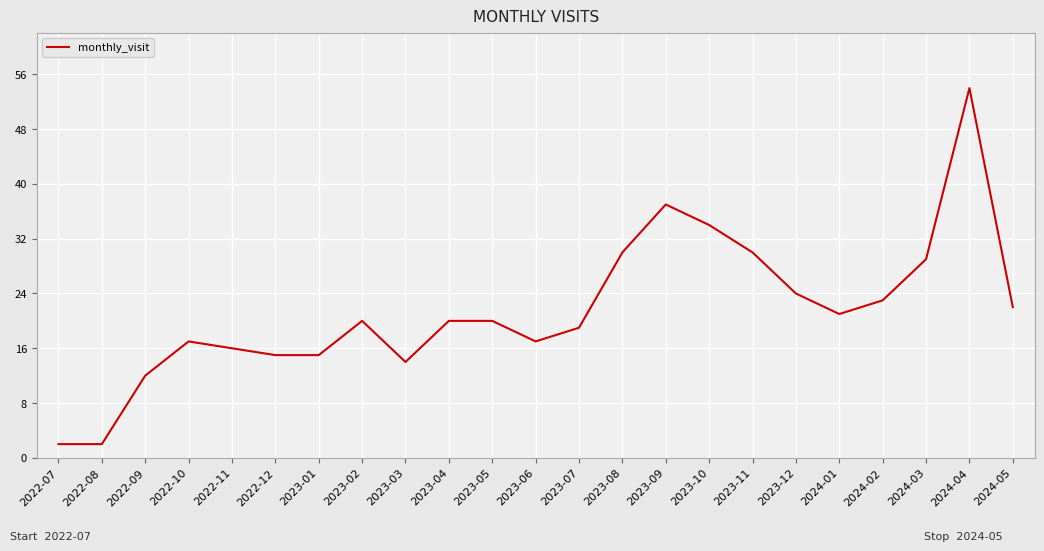

Which has a higher value, 2024-02 or 2023-05?

2024-02